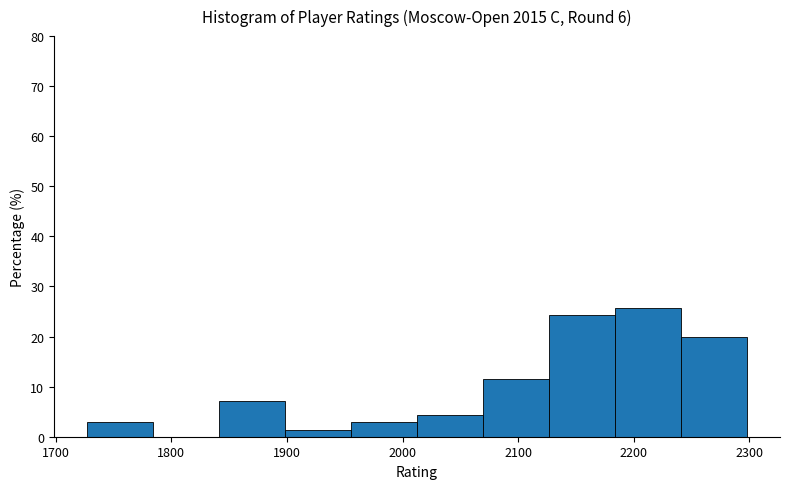

How tall is the bar that spans 1730 to 1780 on the x-axis? Neither the bar edges nor the heights are printed on the chart, so give them approximately, as read against the axes.

3